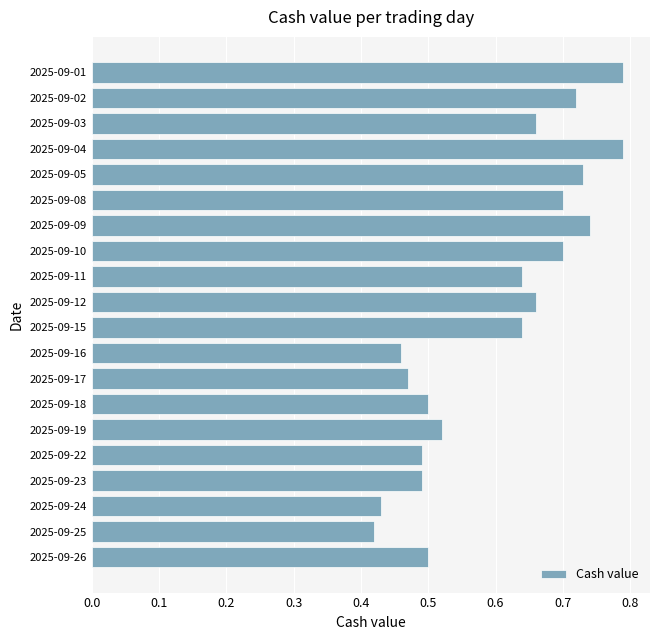

Is it true that the value at 2025-09-19 is 0.1?

False